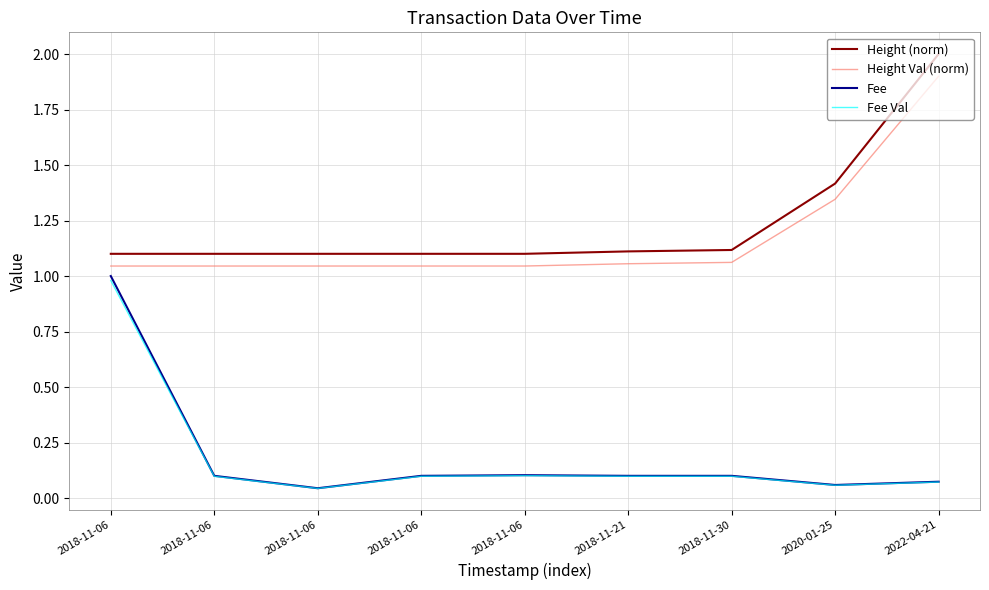

Does the chart display data point markers on the line(s)?

No